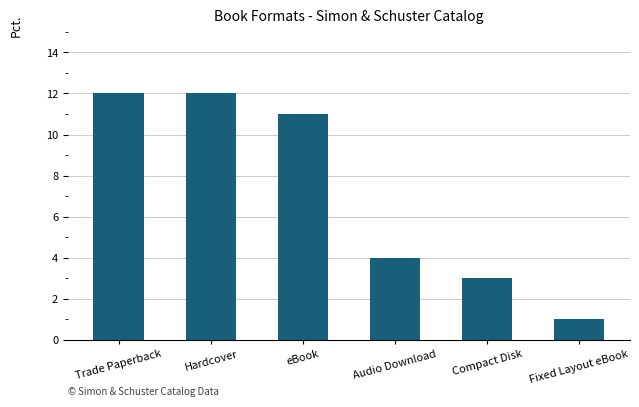

What is the difference between the maximum and second lowest values?

9